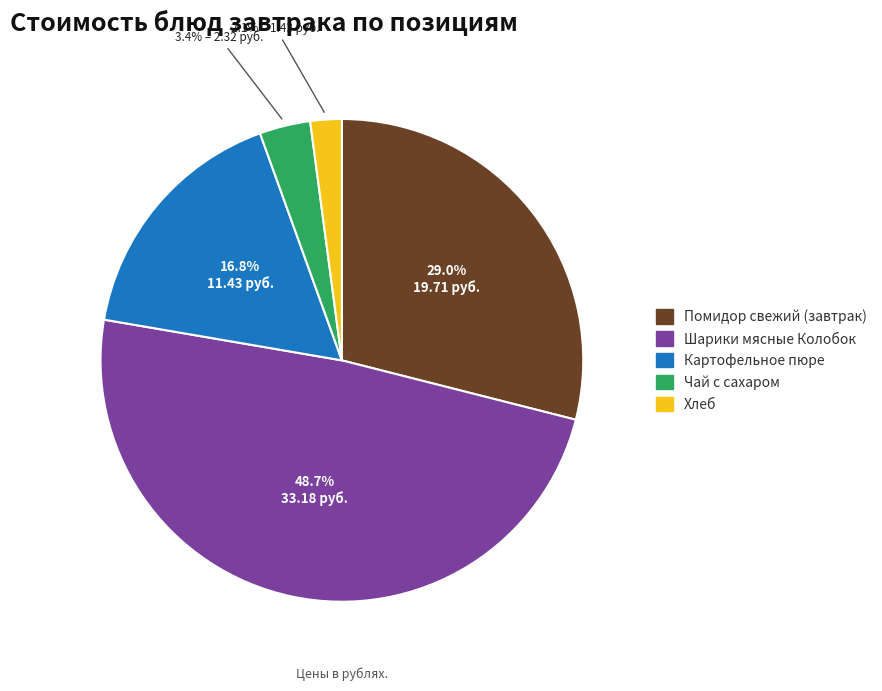

Count the number of slices in the pie.

5